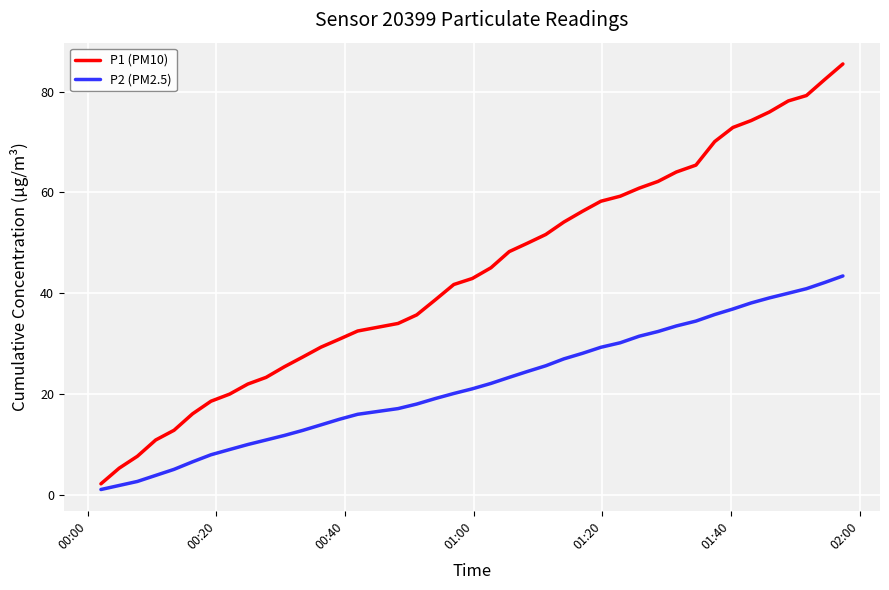

What is the maximum value shown in the chart?

85.5